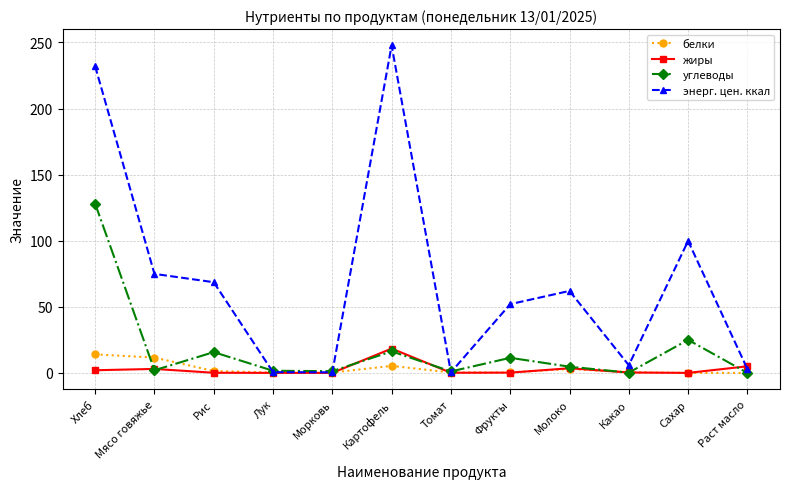

What is the difference between the second highest and minimum values in the жиры series?

5.0